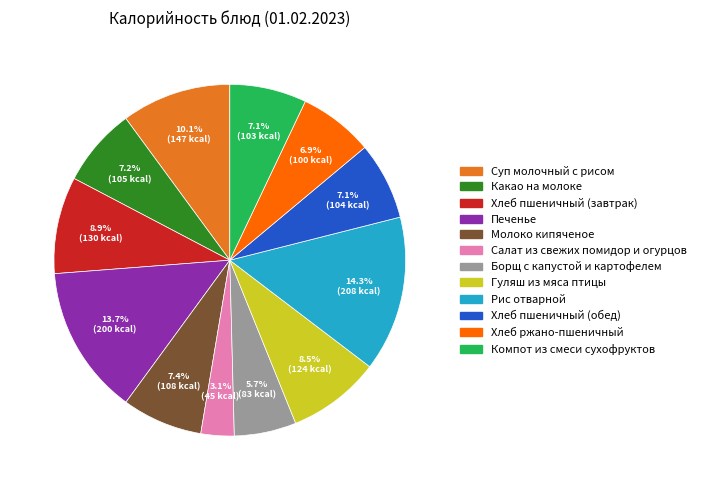

Combined, what portion of the pie is Гуляш из мяса птицы and Хлеб пшеничный (завтрак)?

17.4%